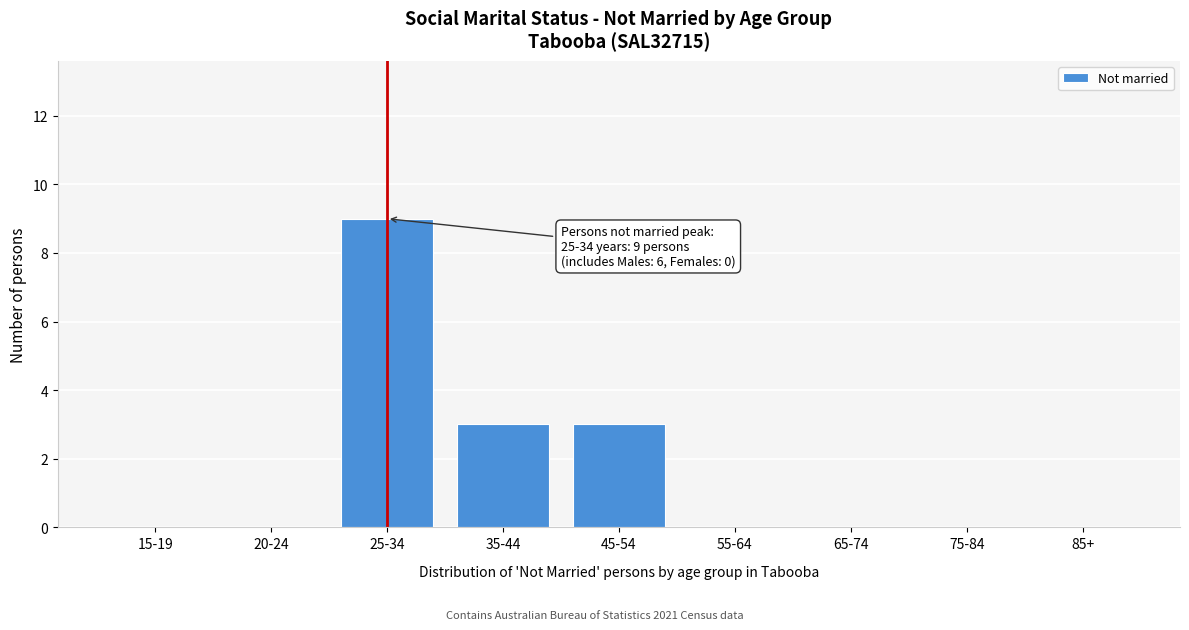

Reading left to right, extract all data points from this chart.

15-19=0	20-24=0	25-34=9	35-44=3	45-54=3	55-64=0	65-74=0	75-84=0	85+=0